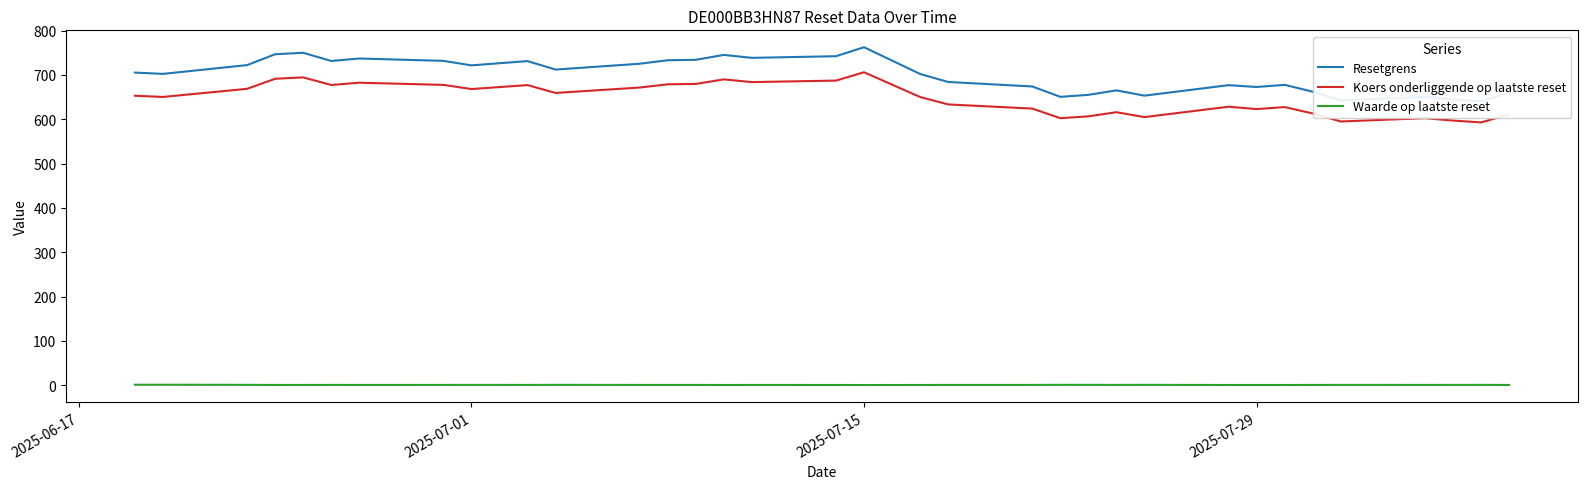

True or false: Koers onderliggende op laatste reset and Waarde op laatste reset cross at least once.

False